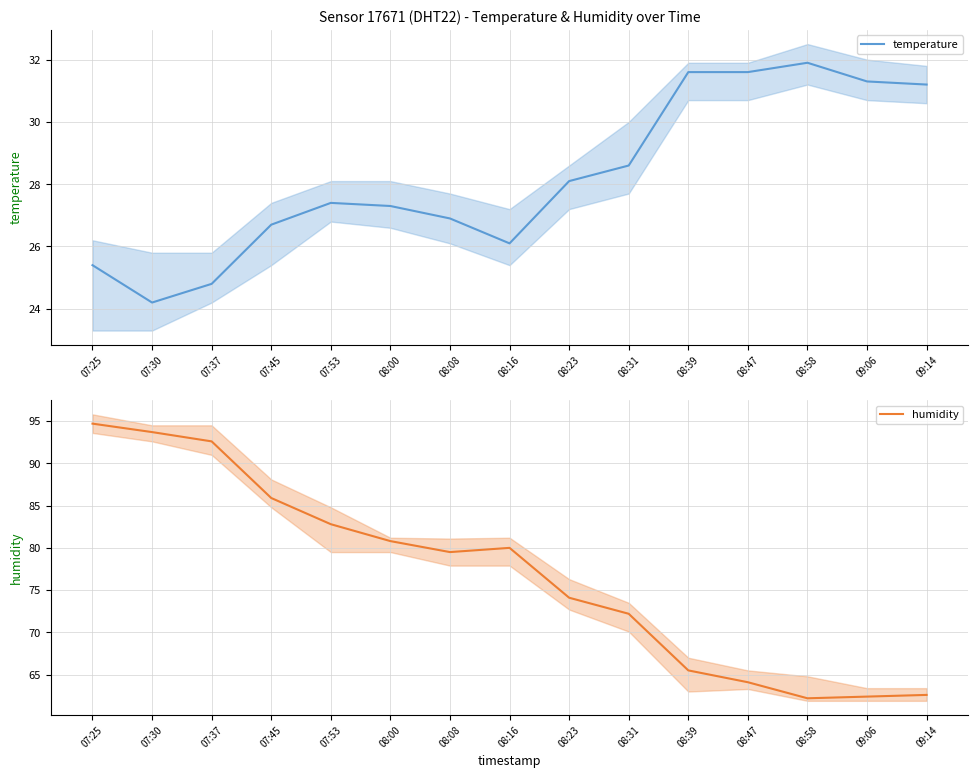

Where is the first local maximum for temperature?

07:53